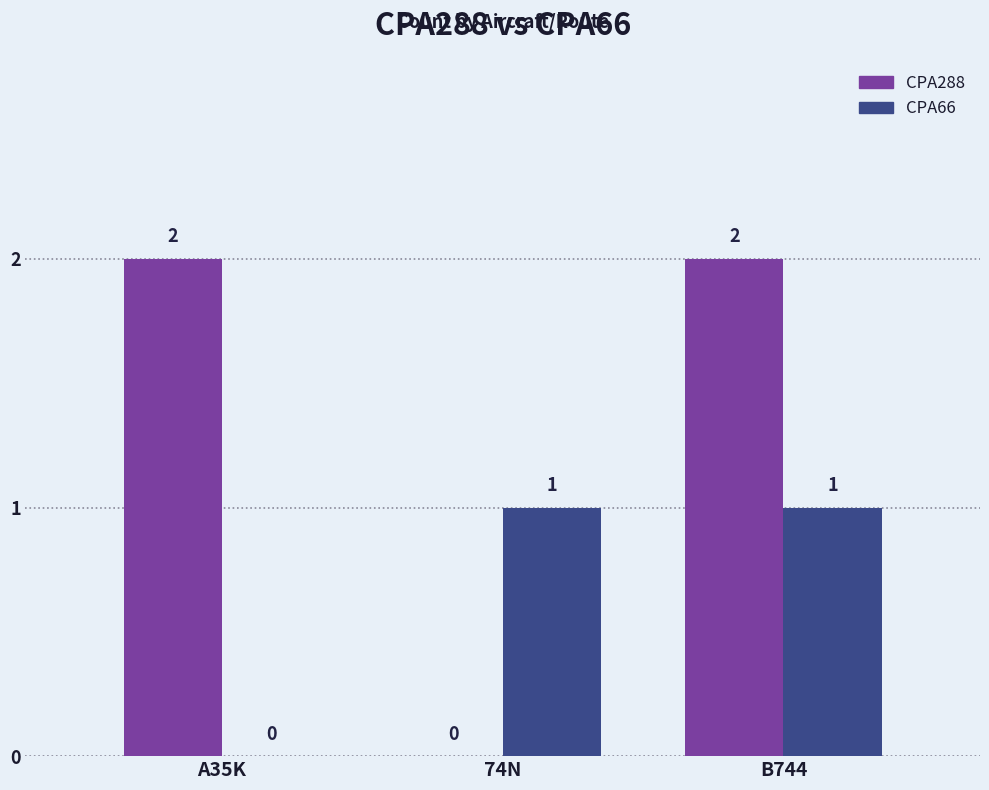

Between A35K and 74N, which series saw the biggest shift?

CPA288